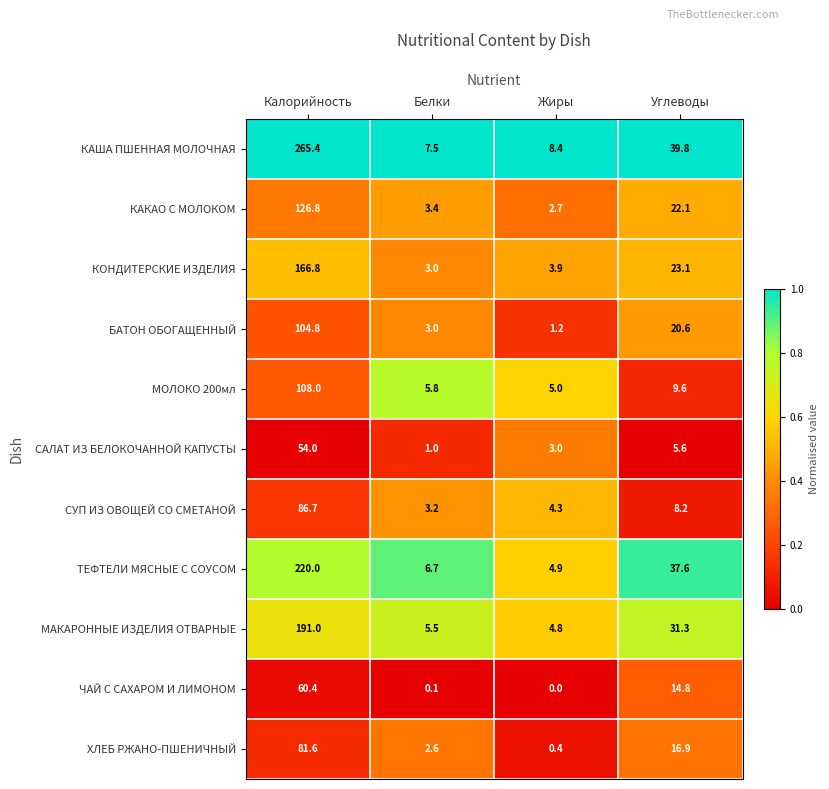

Which category has the highest value across all series?

Калорийность